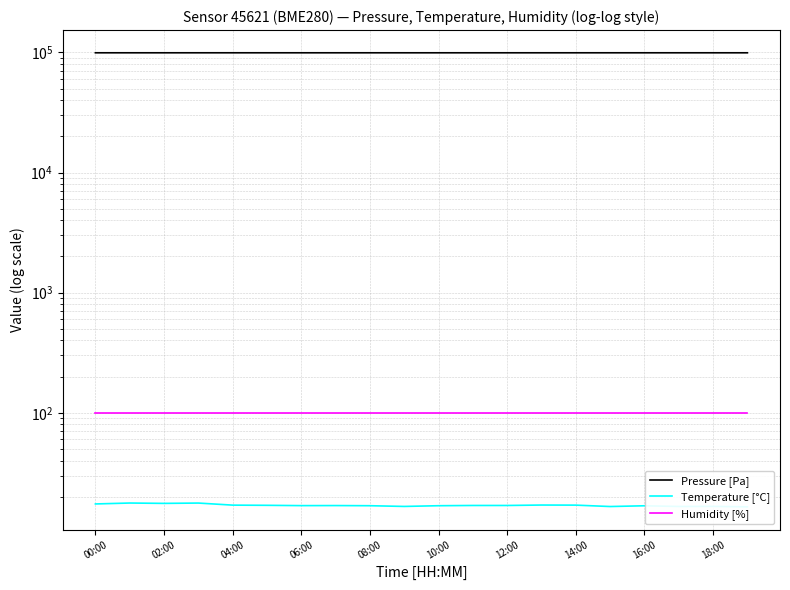

What value does the Temperature [°C] series have at 17?

16.6